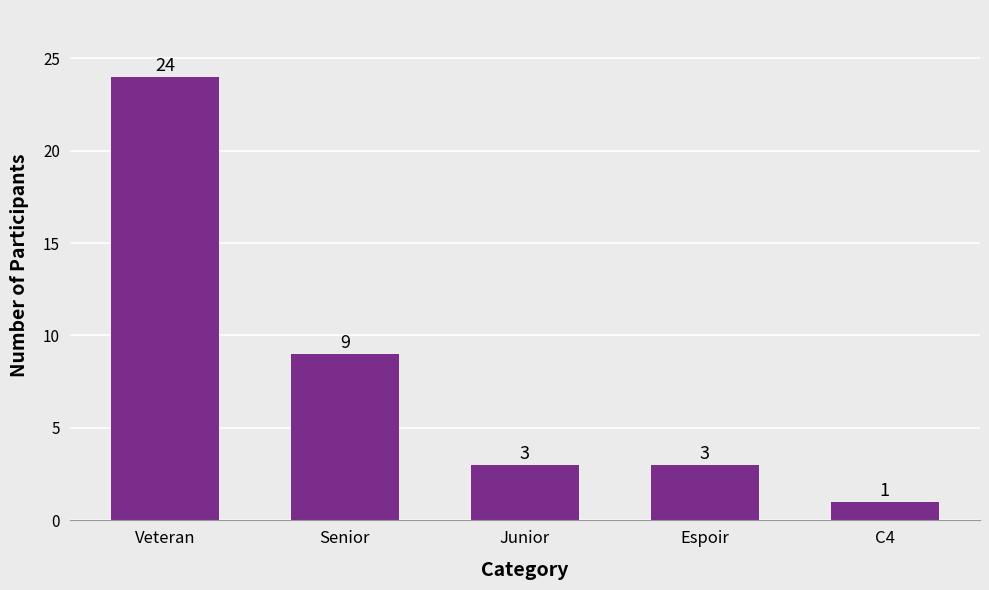

Is it true that the value at Espoir is 3?

True